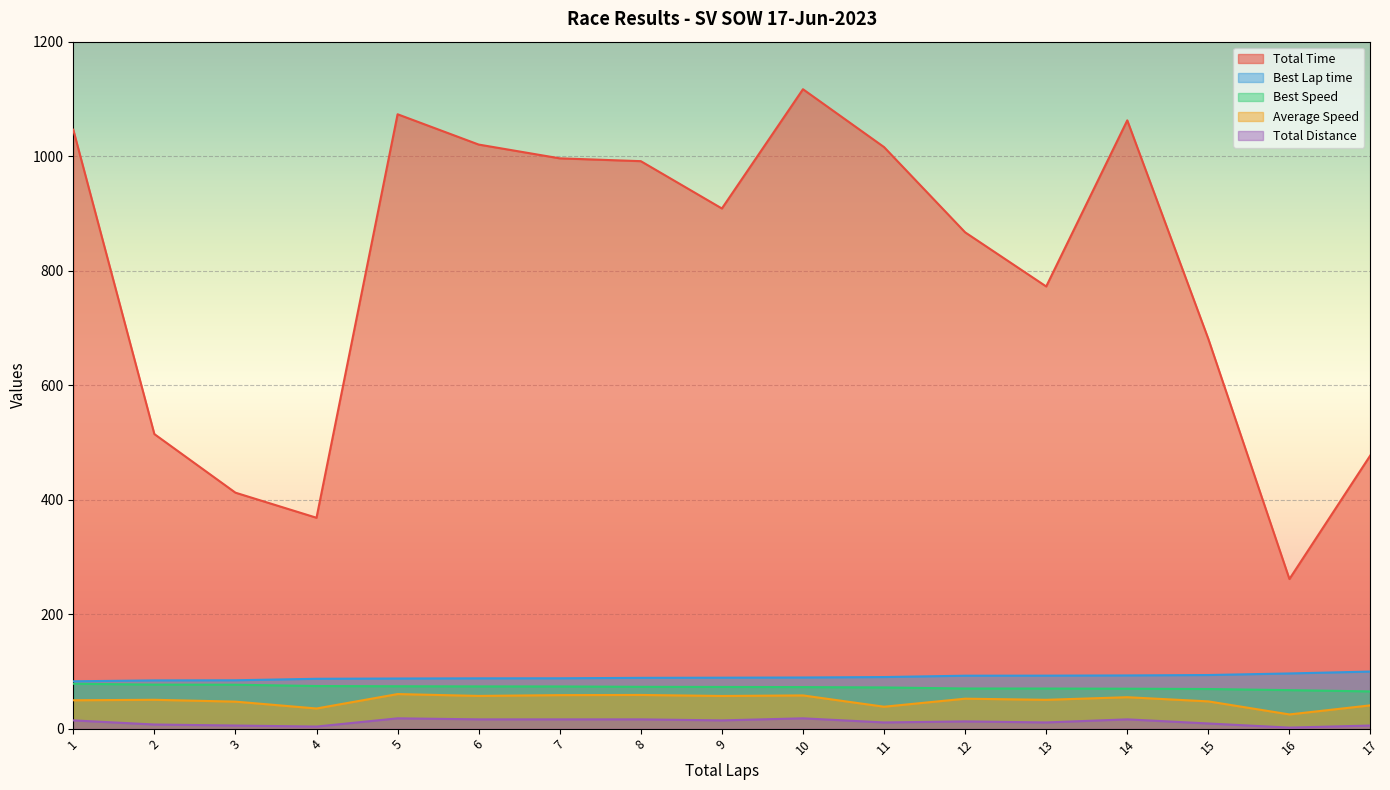

Where is the first local maximum for Total Time?

5